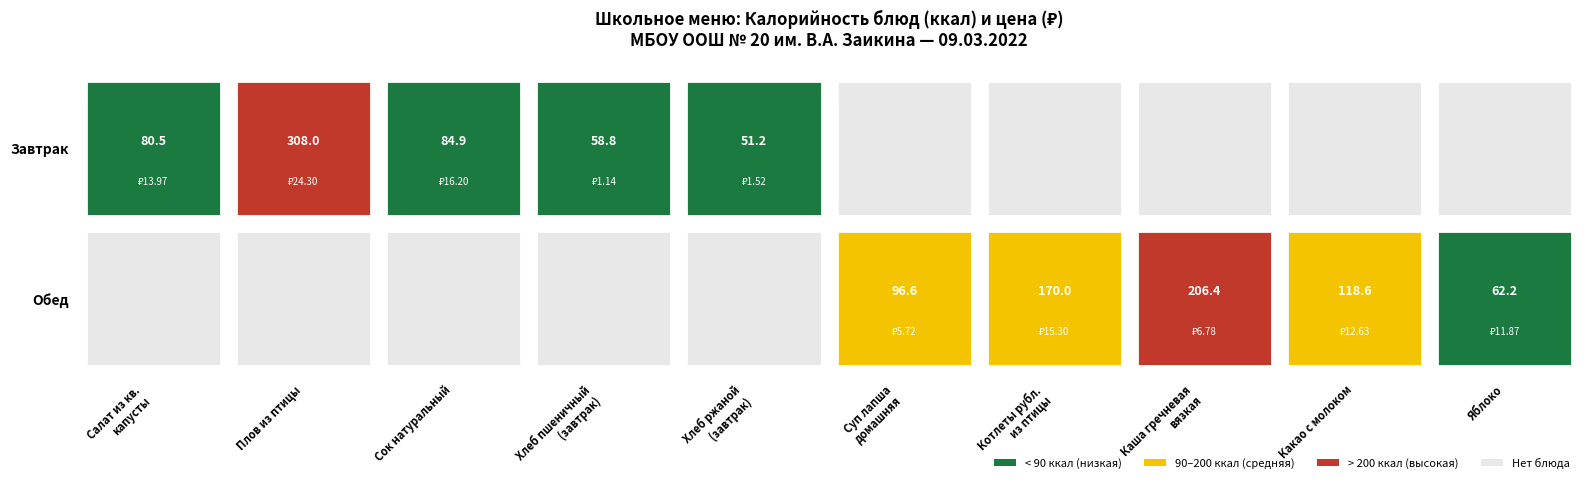

Where is Обед nearest to the value 103?

5